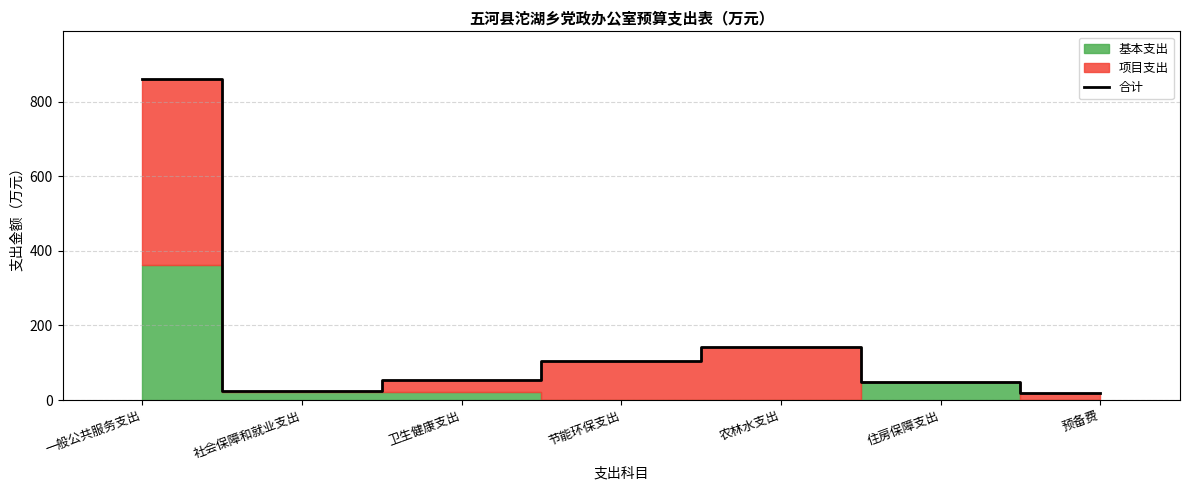

Does the chart have visible grid lines?

Yes